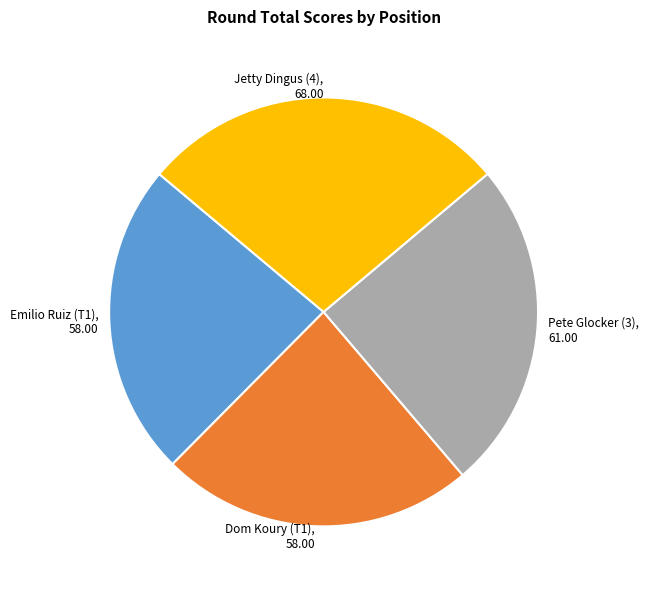

Does any single category account for the majority?

No